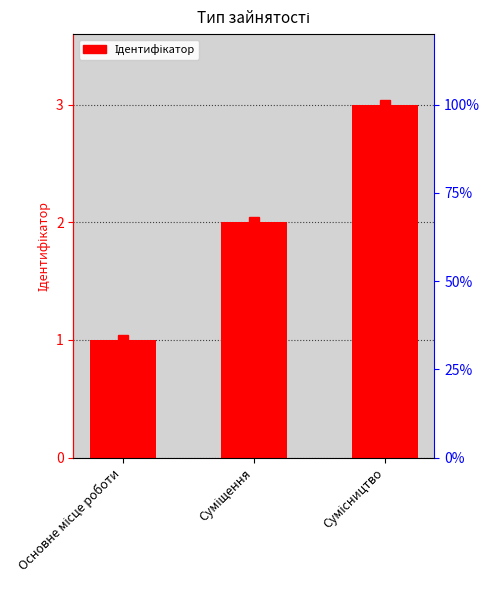

What is the smallest value displayed?

1